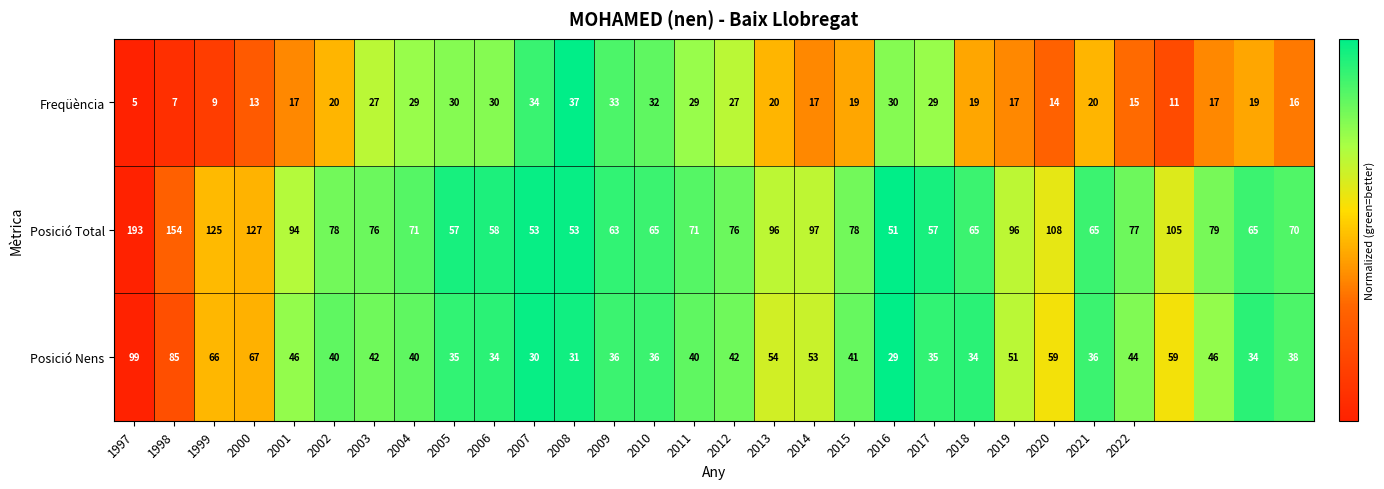

At how many categories does at least one series exceed 44?

30